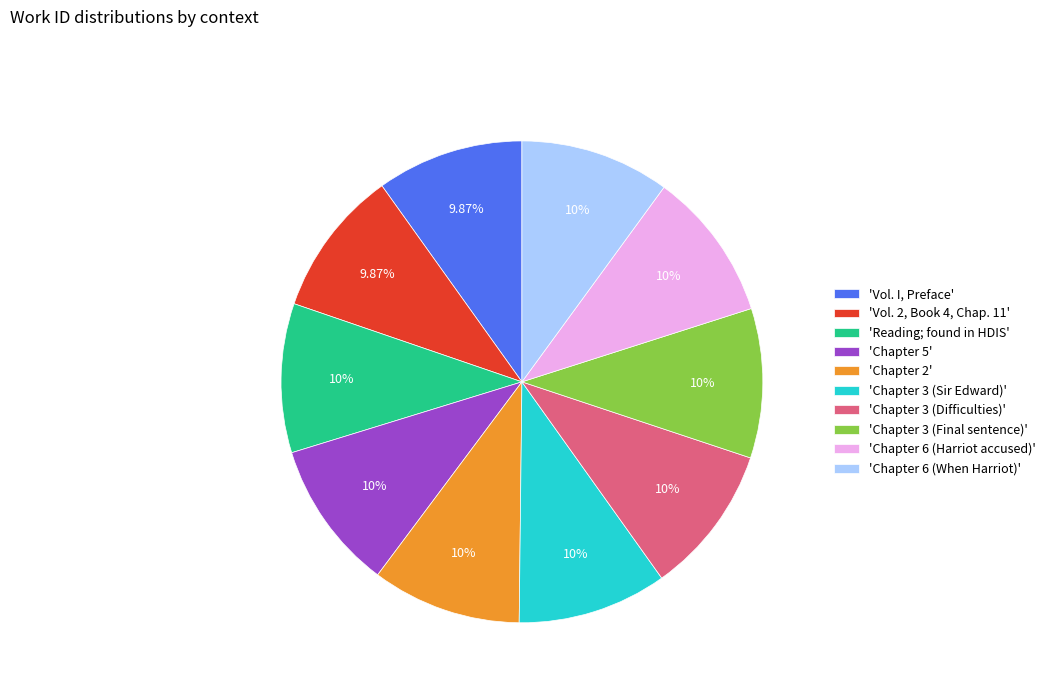

Does any single category account for the majority?

No